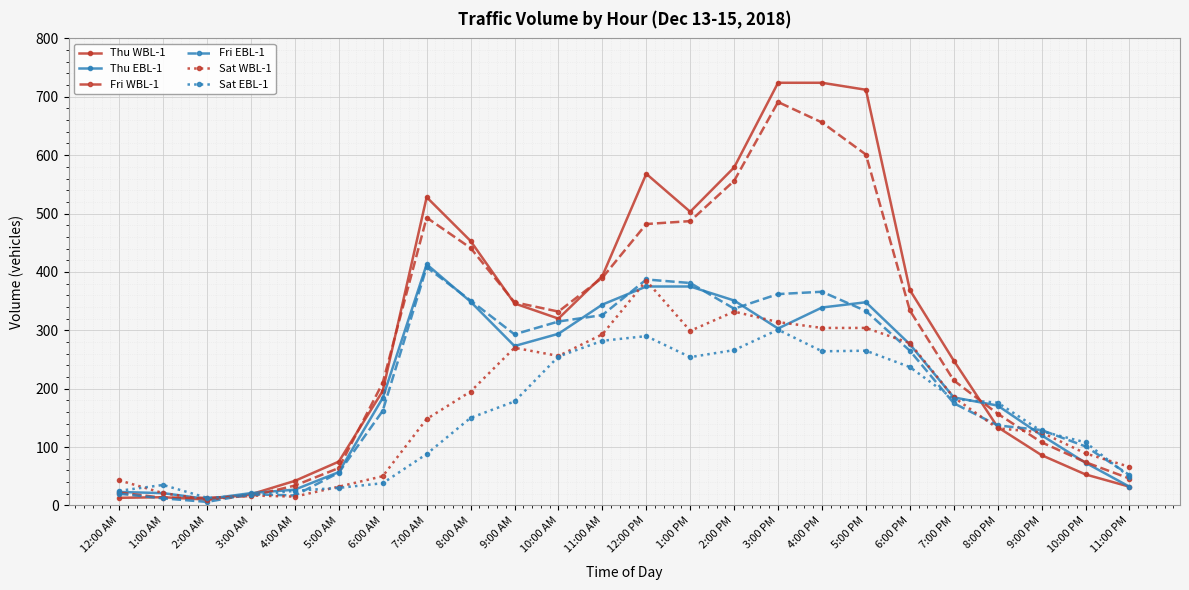

Which series has the largest range (max minus min)?

Thu WBL-1